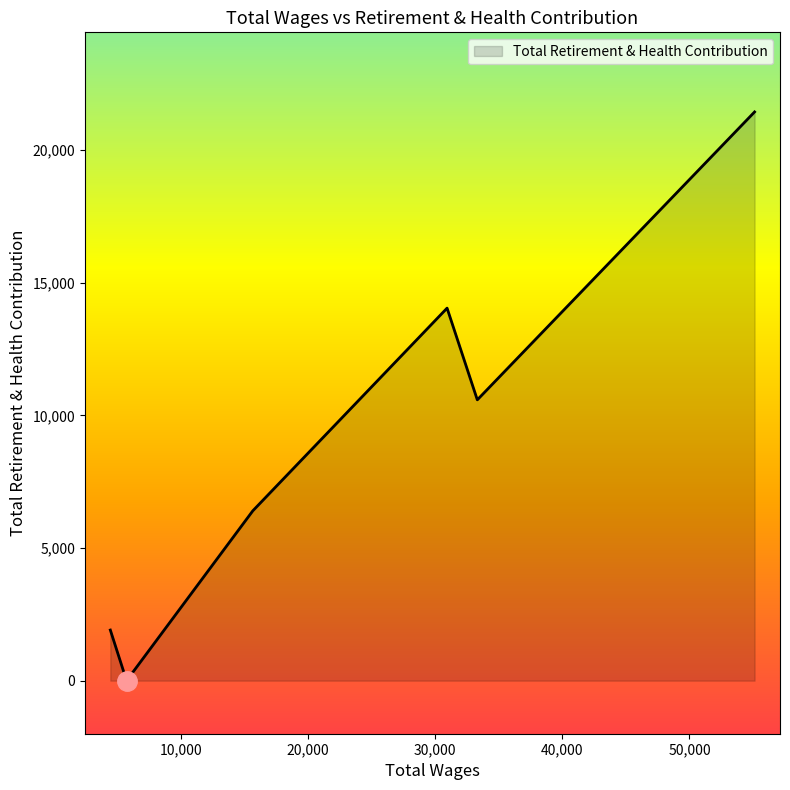

What is the difference between the second highest and minimum values?

14039